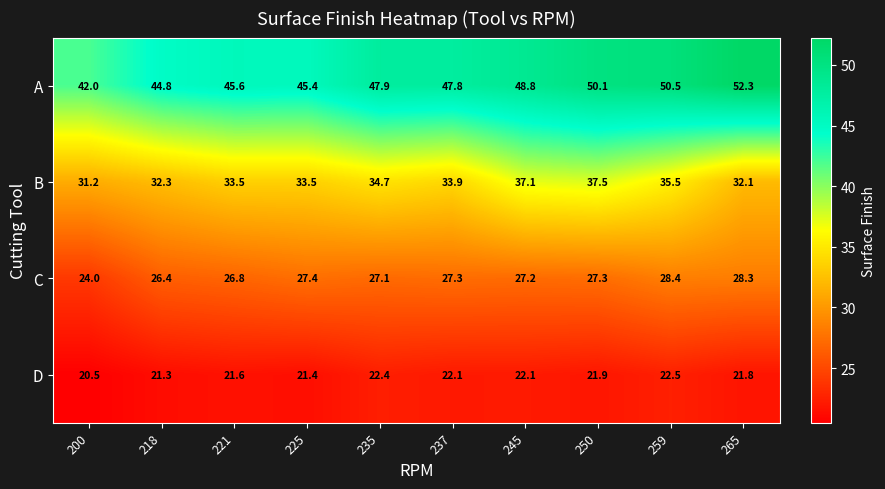

The value of C at 235 is 36.0. True or false?

False